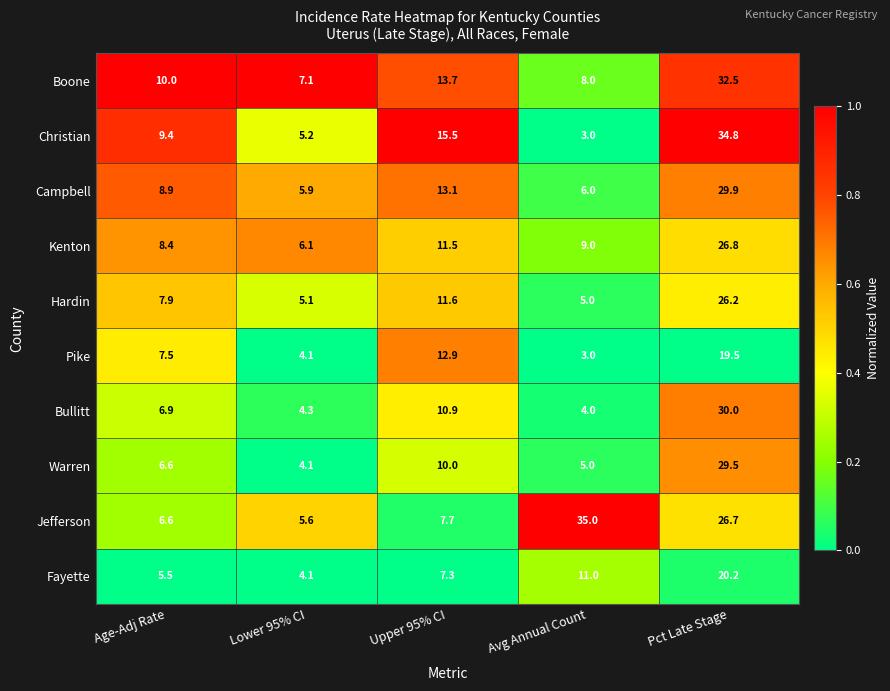

At which label does Warren reach its peak?

Pct Late Stage